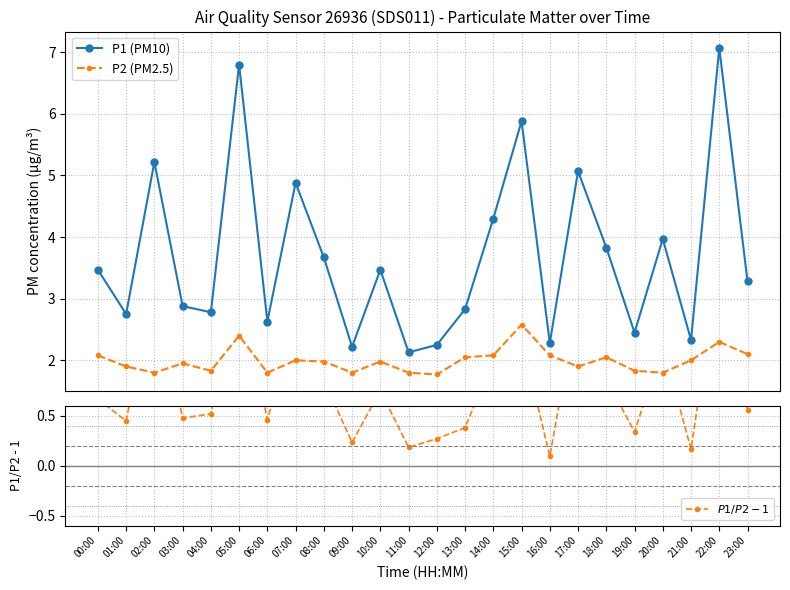

At which label is P1 (PM10) closest to 4?

20:00